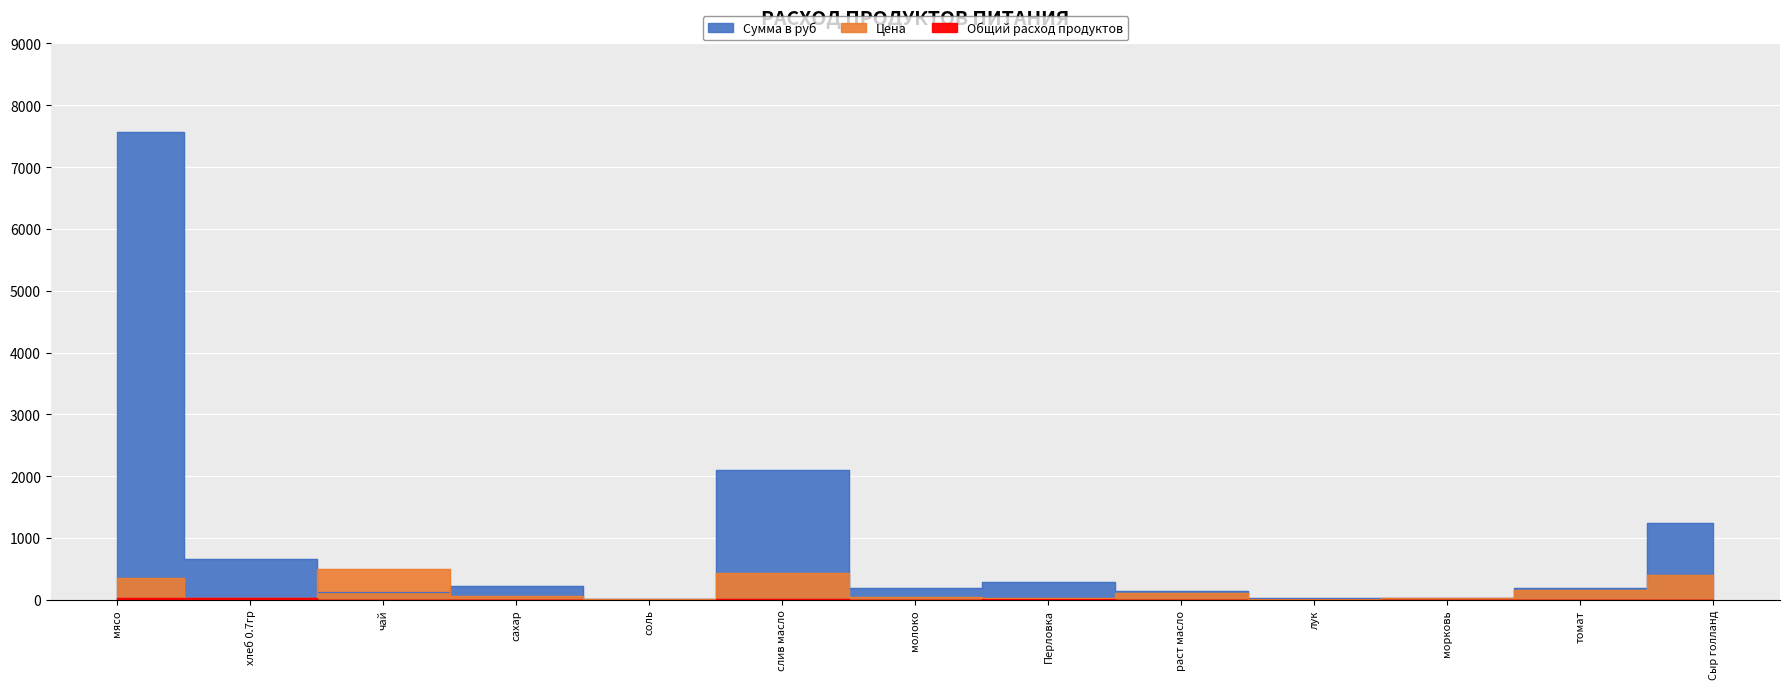

In Общий расход продуктов, how many points are higher than both neighbors (excluding endpoints)?

5